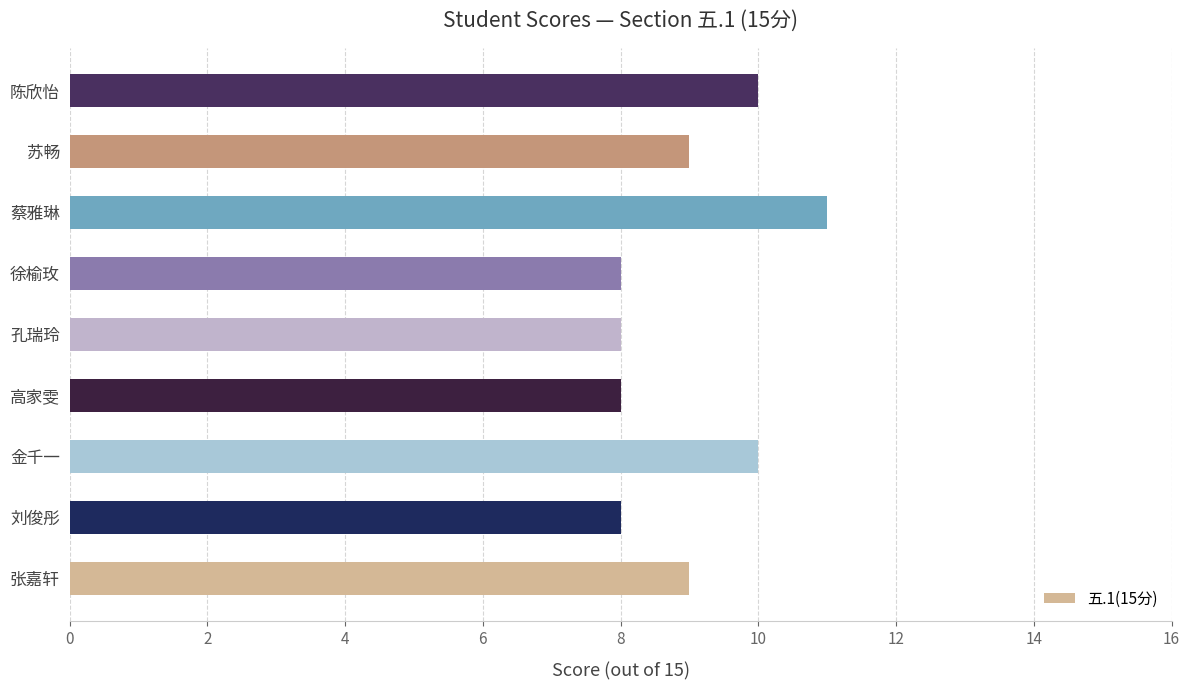

Is it true that the value at 高家雯 is 11?

False